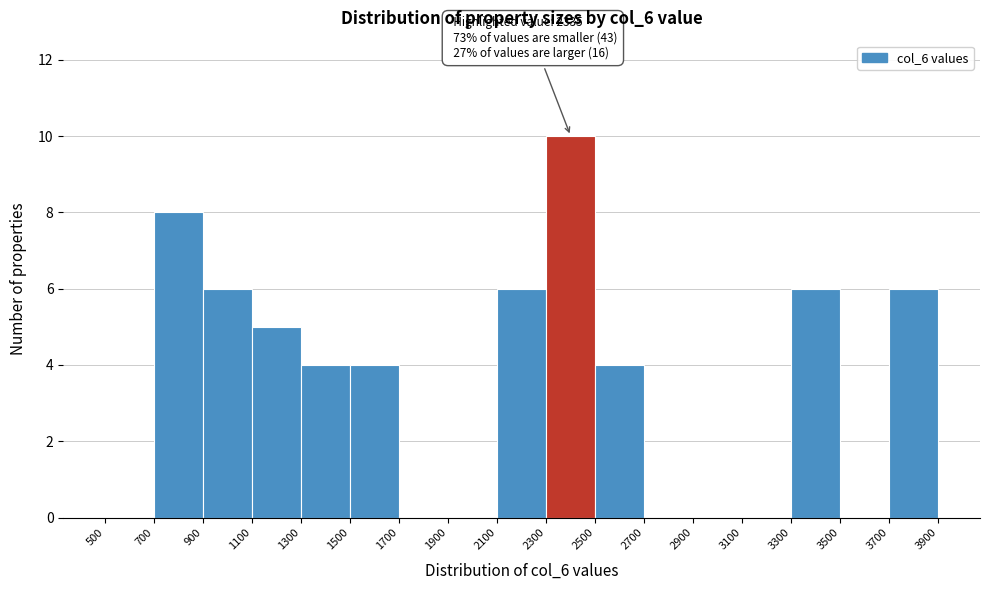

Which range on the x-axis has the tallest bar?

2300 to 2500